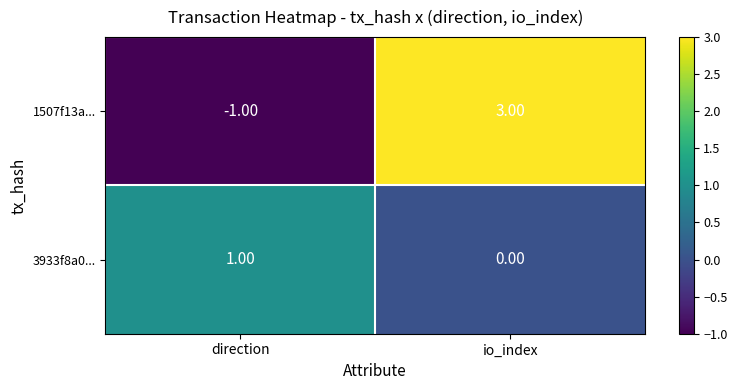

List the series in order of their peak value, highest first.

1507f13a..., 3933f8a0...